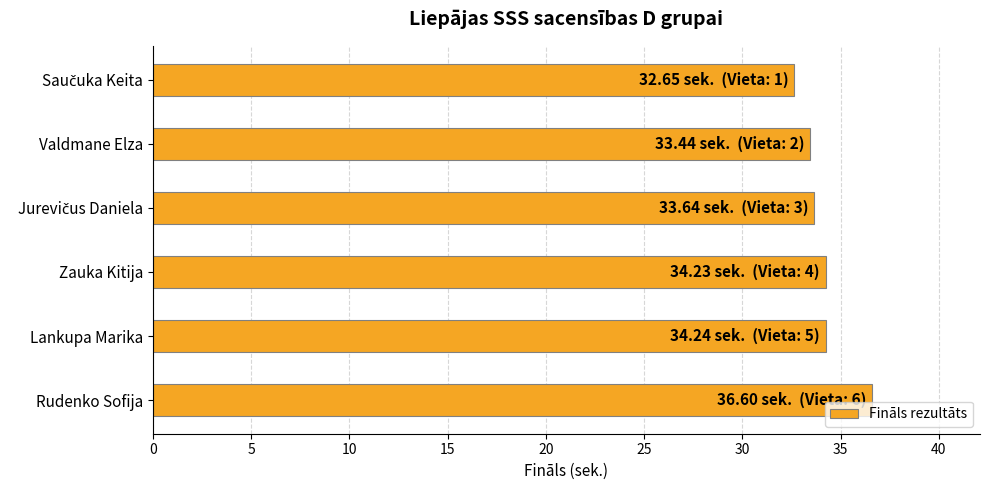

How many bars are there in total?

6